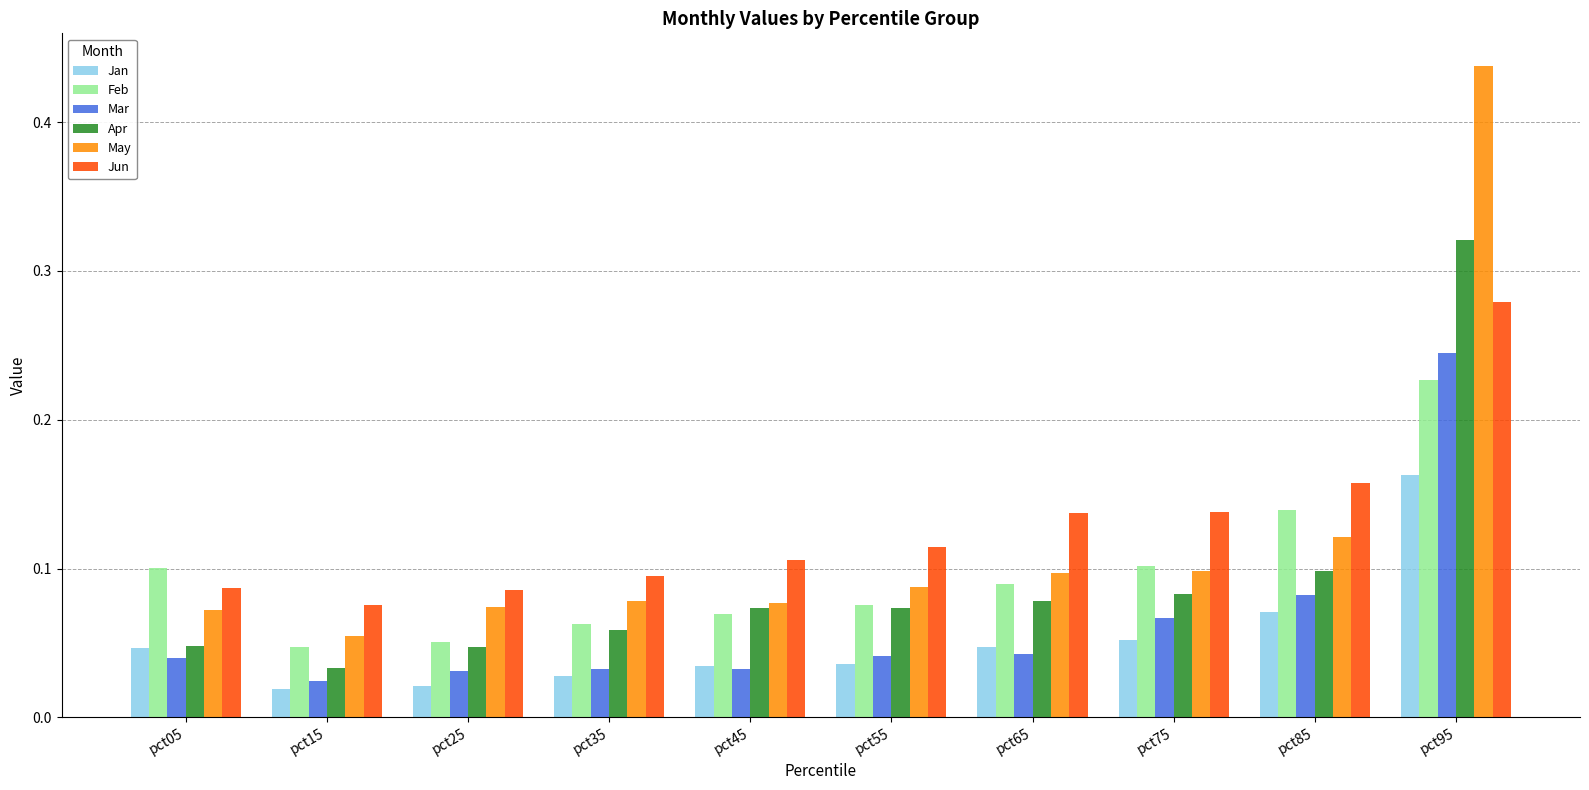

Which category has the lowest value in the May series?

pct15